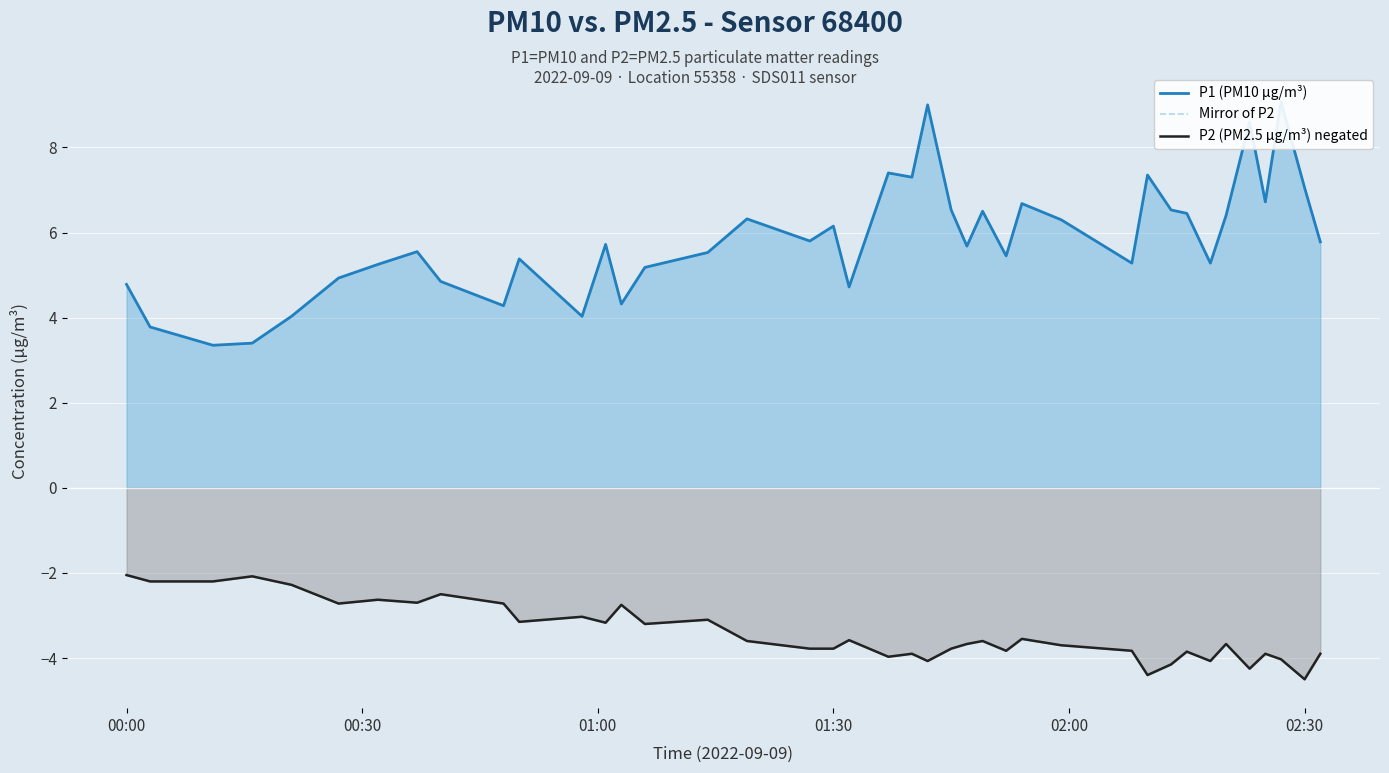

At how many categories does at least one series exceed 8?

3